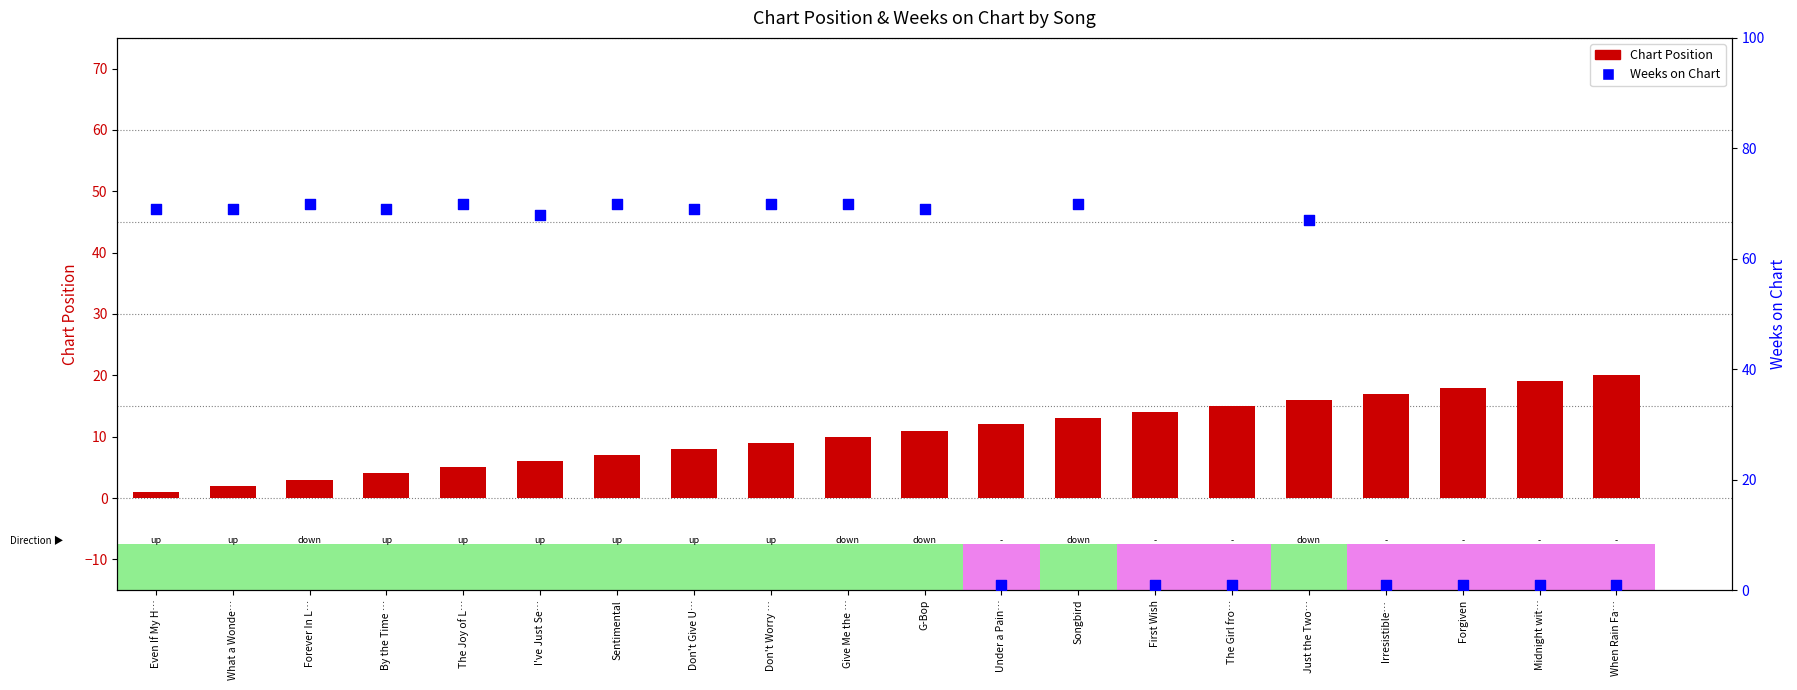

Is the value of Weeks on Chart at Irresistible… greater than the value of Chart Position at Even If My H…?

No